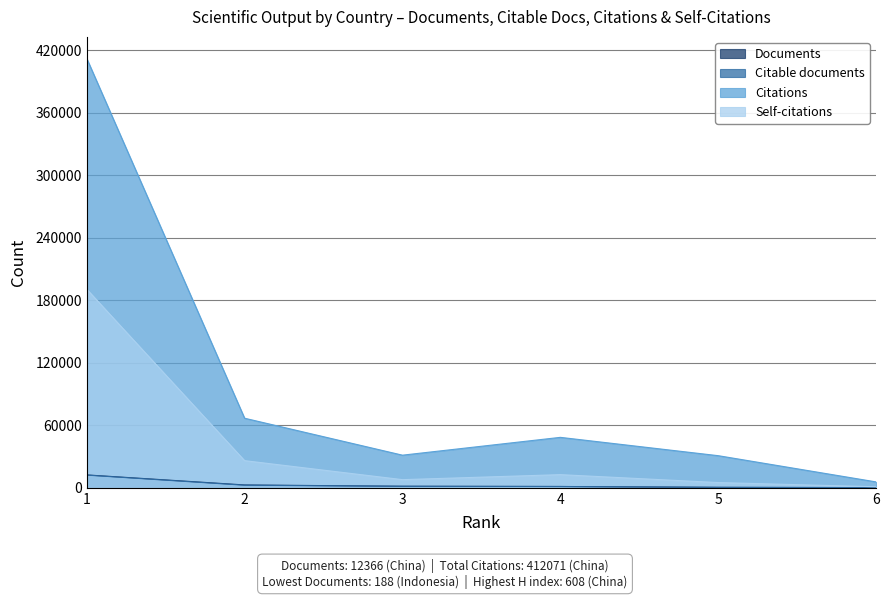

What is the maximum value for Citations?

412071